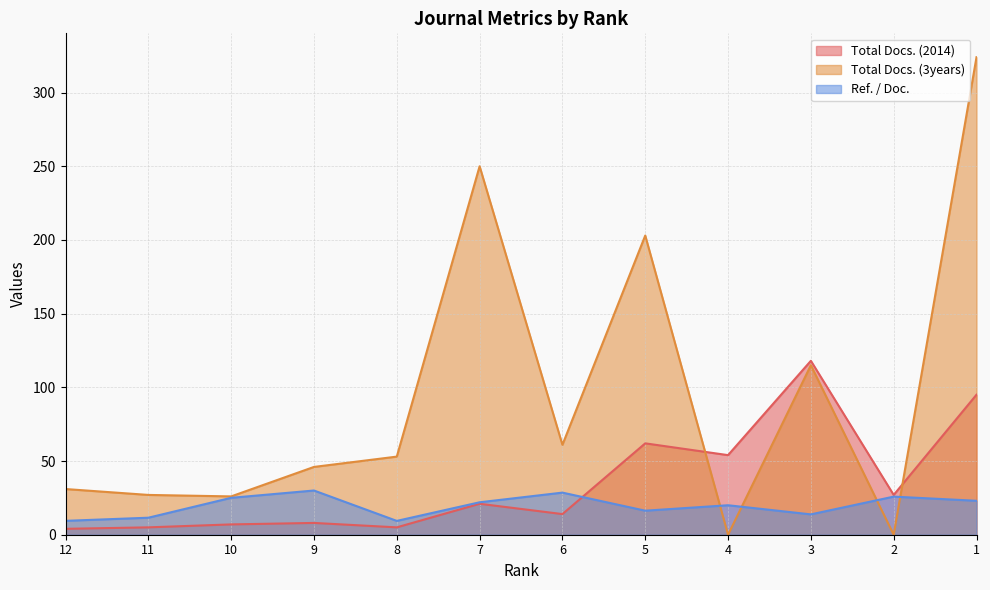

At which category does Ref. / Doc. reach its first local peak?

9